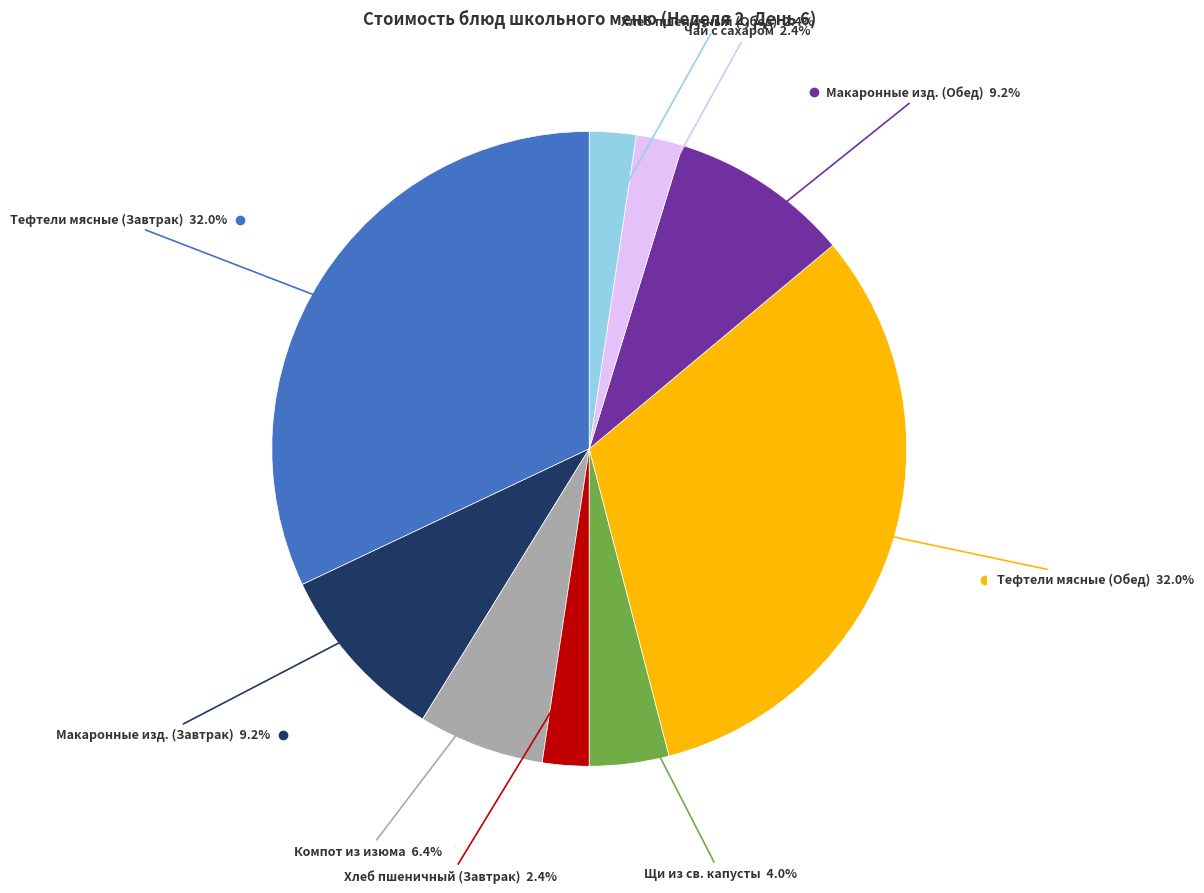

How many slices are in this pie chart?

9